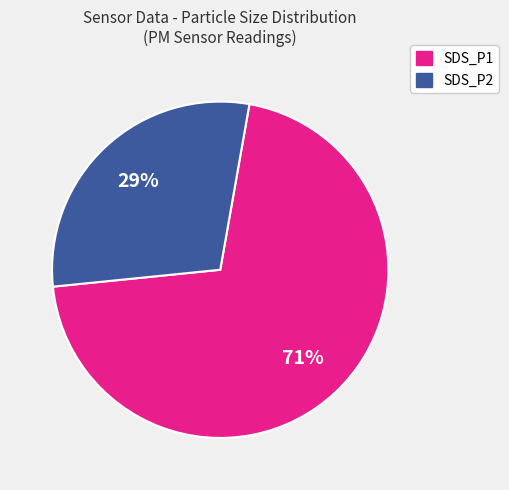

To the nearest percent, what portion does SDS_P1 represent?

71%